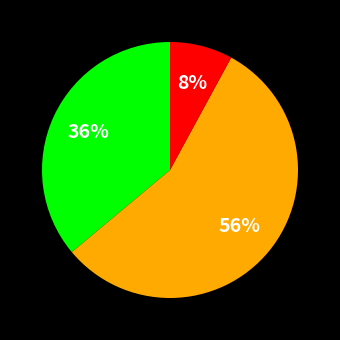

Is there any slice that represents more than half of the pie?

Yes